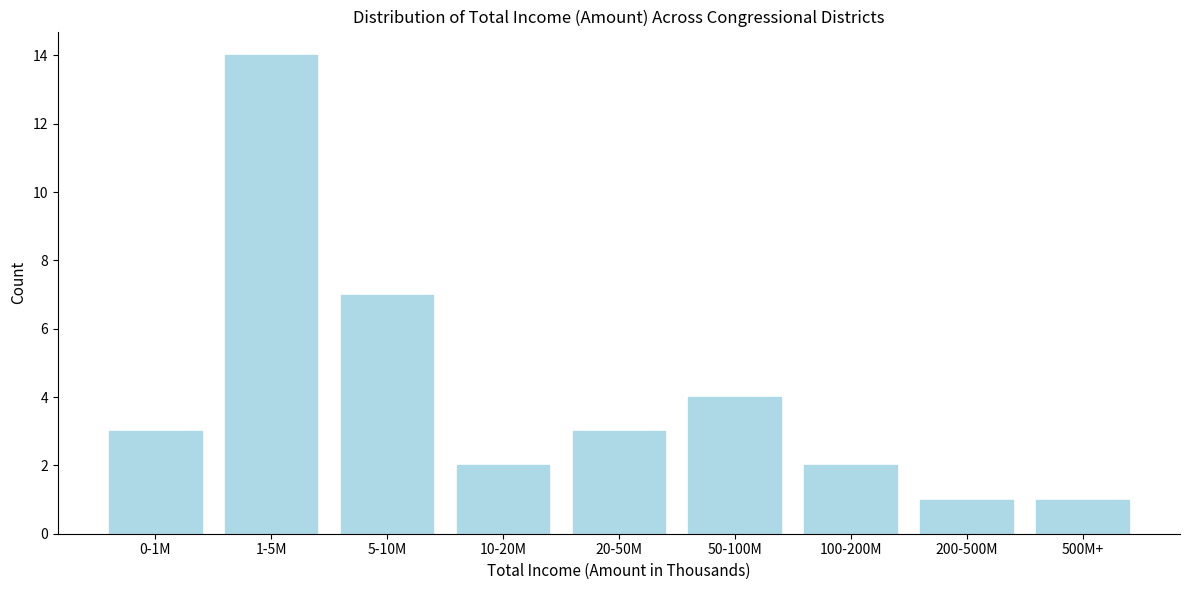

Reading left to right, what are all the values shown in this chart?

3	14	7	2	3	4	2	1	1